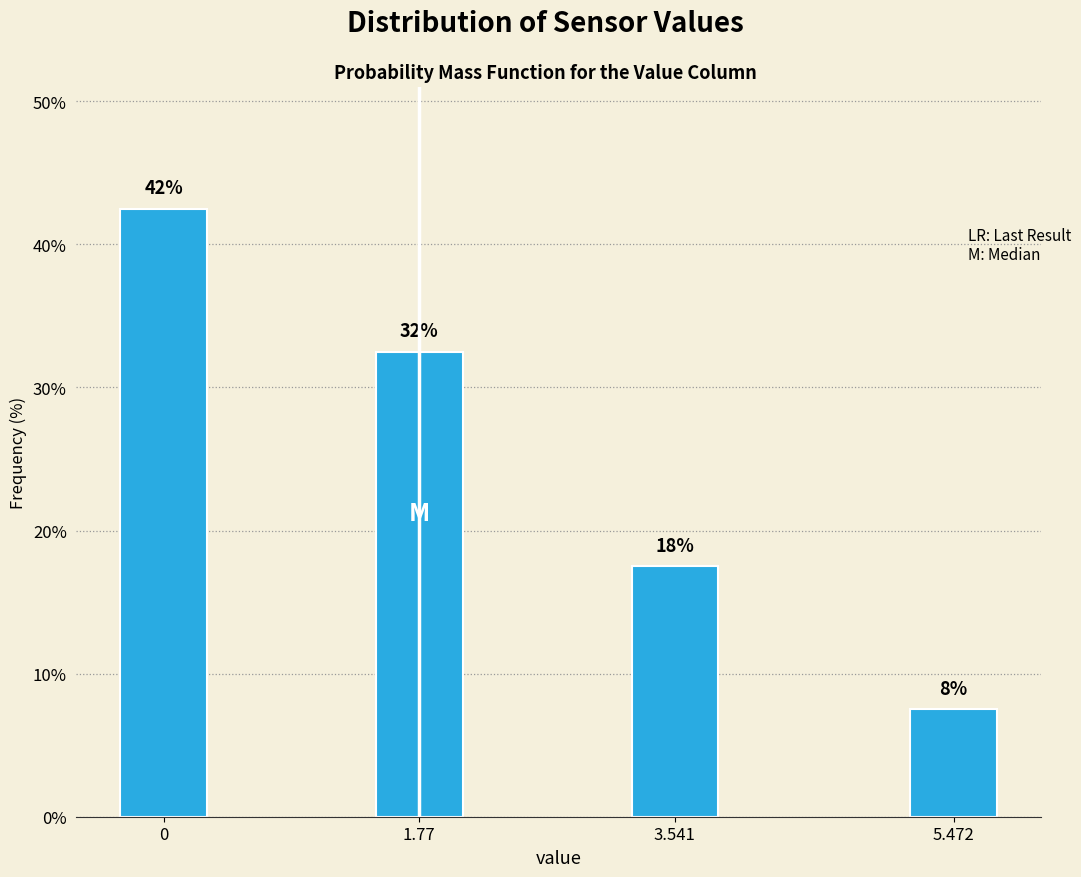

Does the chart contain any negative values?

No